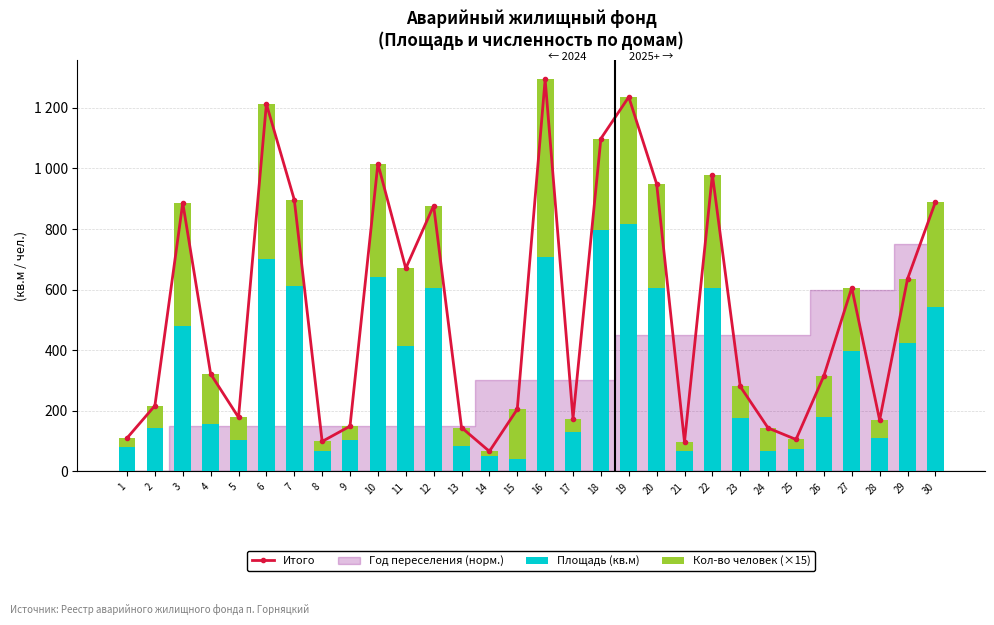

What is the sum of the Итого values at 14 and 16?

1360.0